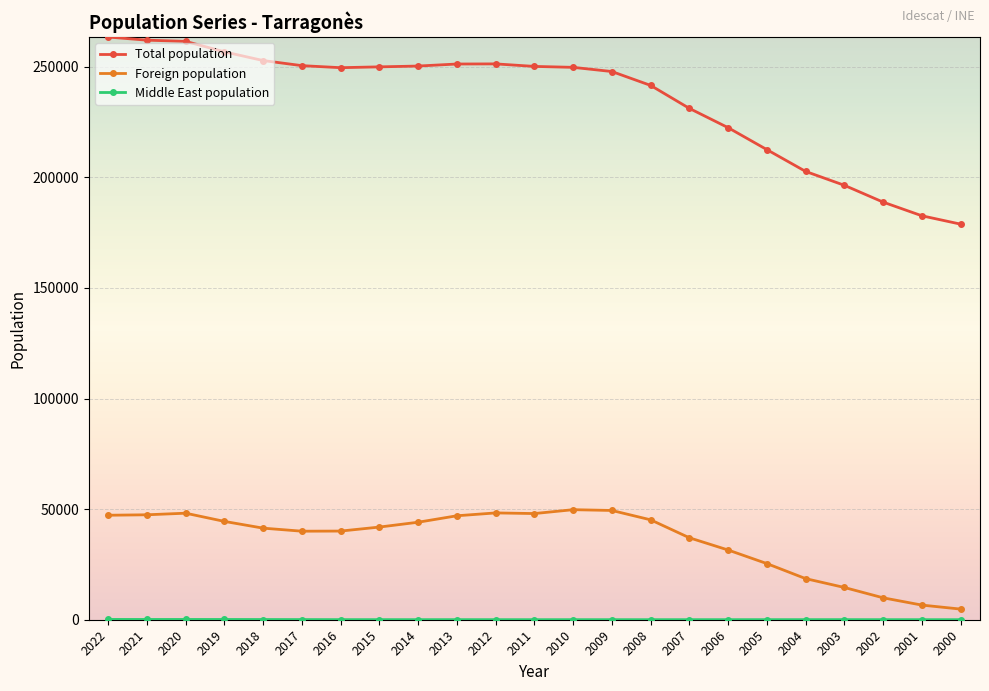

Is the value of Foreign population at 2011 greater than the value of Total population at 2018?

No